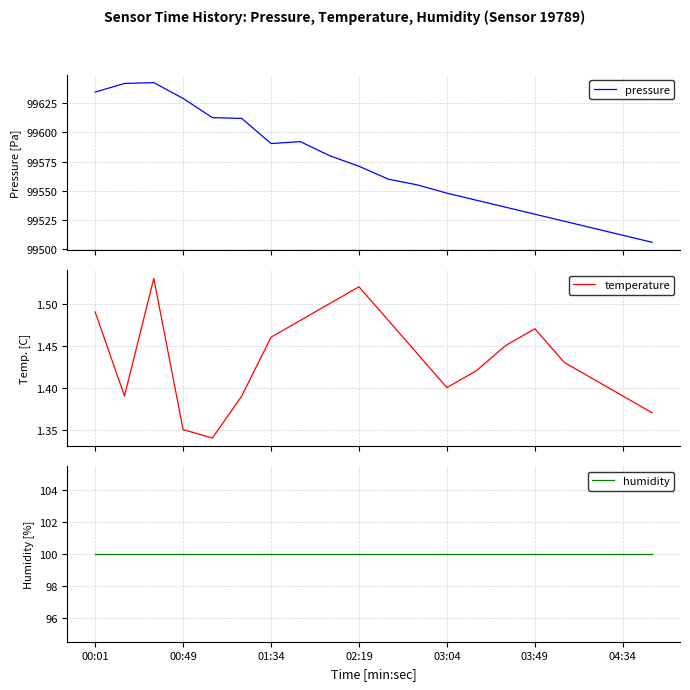

What is the total value across all series at 10?

99661.5